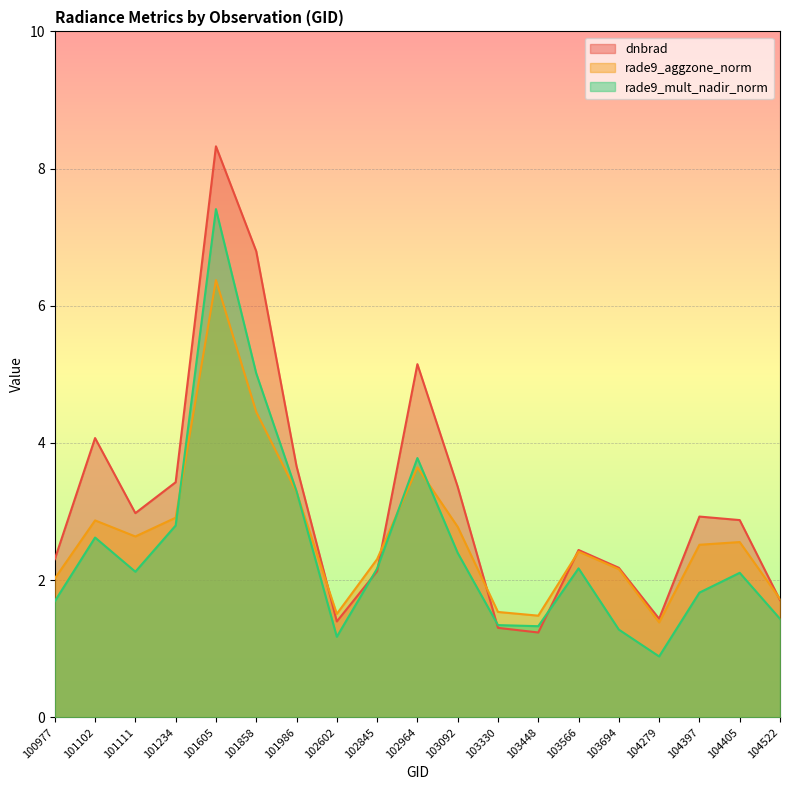

What is the spread (max minus min) of values at 104522?

0.3